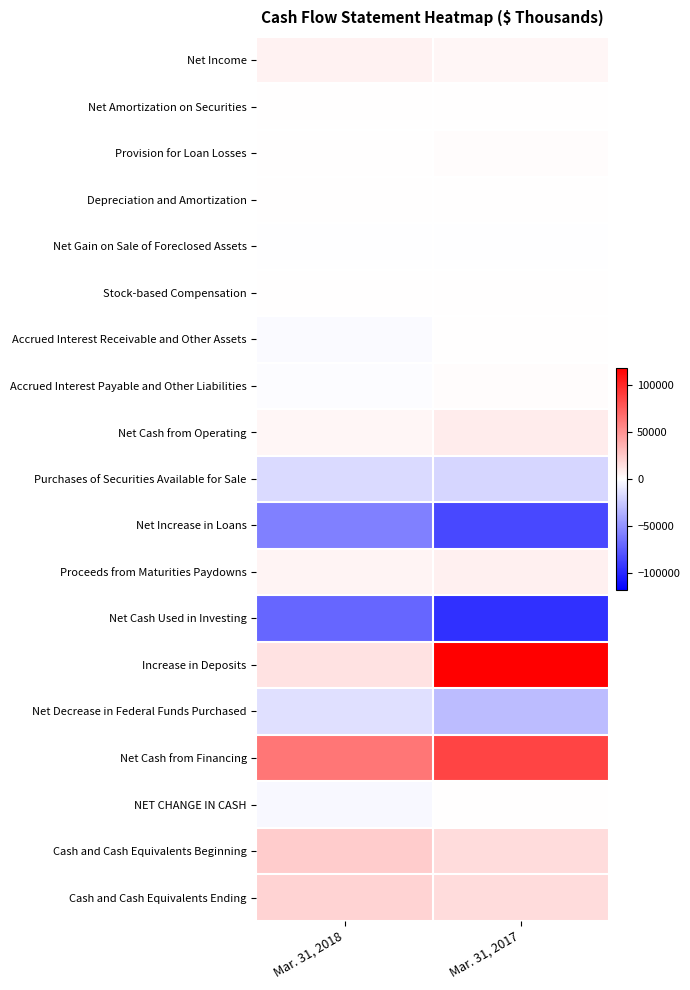

Reading left to right, extract all data points from this chart.

Net Income: Mar. 31, 2018=5950	Mar. 31, 2017=4083
Net Amortization on Securities: Mar. 31, 2018=699	Mar. 31, 2017=738
Provision for Loan Losses: Mar. 31, 2018=600	Mar. 31, 2017=950
Depreciation and Amortization: Mar. 31, 2018=184	Mar. 31, 2017=175
Net Gain on Sale of Foreclosed Assets: Mar. 31, 2018=-4	Mar. 31, 2017=-39
Stock-based Compensation: Mar. 31, 2018=199	Mar. 31, 2017=53
Accrued Interest Receivable and Other Assets: Mar. 31, 2018=-2084	Mar. 31, 2017=732
Accrued Interest Payable and Other Liabilities: Mar. 31, 2018=-1103	Mar. 31, 2017=1755
Net Cash from Operating: Mar. 31, 2018=4514	Mar. 31, 2017=8464
Purchases of Securities Available for Sale: Mar. 31, 2018=-17519	Mar. 31, 2017=-18932
Net Increase in Loans: Mar. 31, 2018=-58262	Mar. 31, 2017=-84540
Proceeds from Maturities Paydowns: Mar. 31, 2018=5345	Mar. 31, 2017=6907
Net Cash Used in Investing: Mar. 31, 2018=-71157	Mar. 31, 2017=-95288
Increase in Deposits: Mar. 31, 2018=13686	Mar. 31, 2017=118329
Net Decrease in Federal Funds Purchased: Mar. 31, 2018=-14000	Mar. 31, 2017=-31000
Net Cash from Financing: Mar. 31, 2018=63043	Mar. 31, 2017=86829
NET CHANGE IN CASH: Mar. 31, 2018=-3600	Mar. 31, 2017=5
Cash and Cash Equivalents Beginning: Mar. 31, 2018=23725	Mar. 31, 2017=16499
Cash and Cash Equivalents Ending: Mar. 31, 2018=20125	Mar. 31, 2017=16504